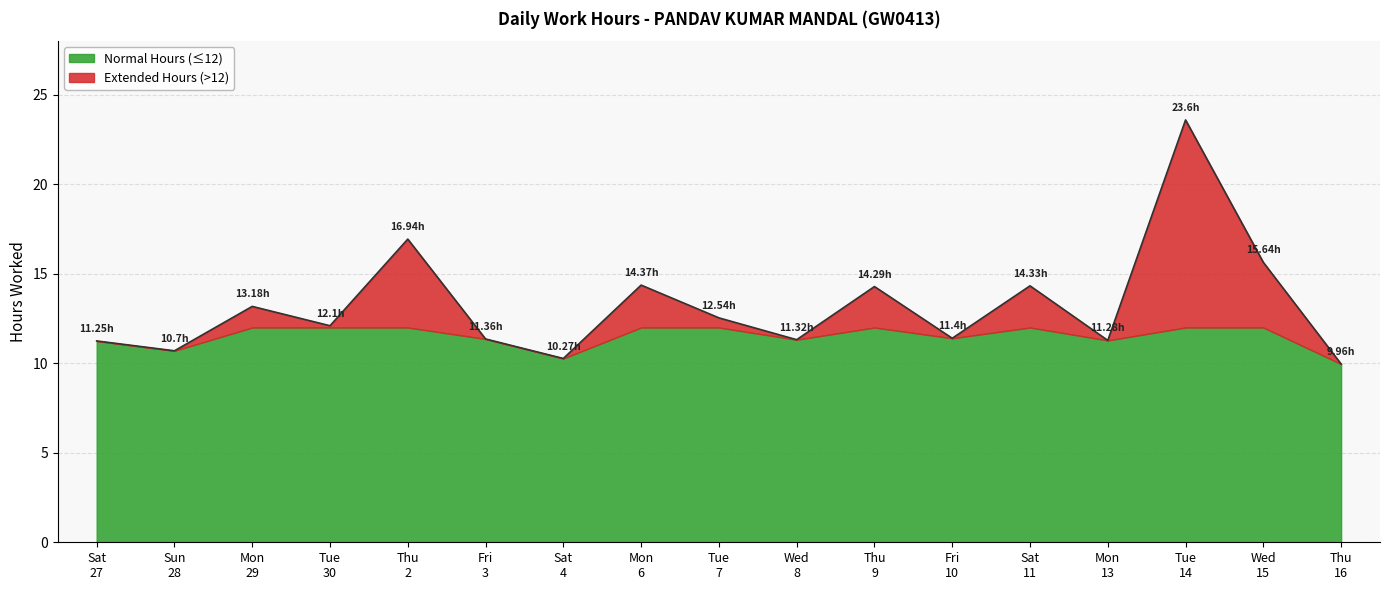

Which label corresponds to the smallest value in the chart?

Thu 16